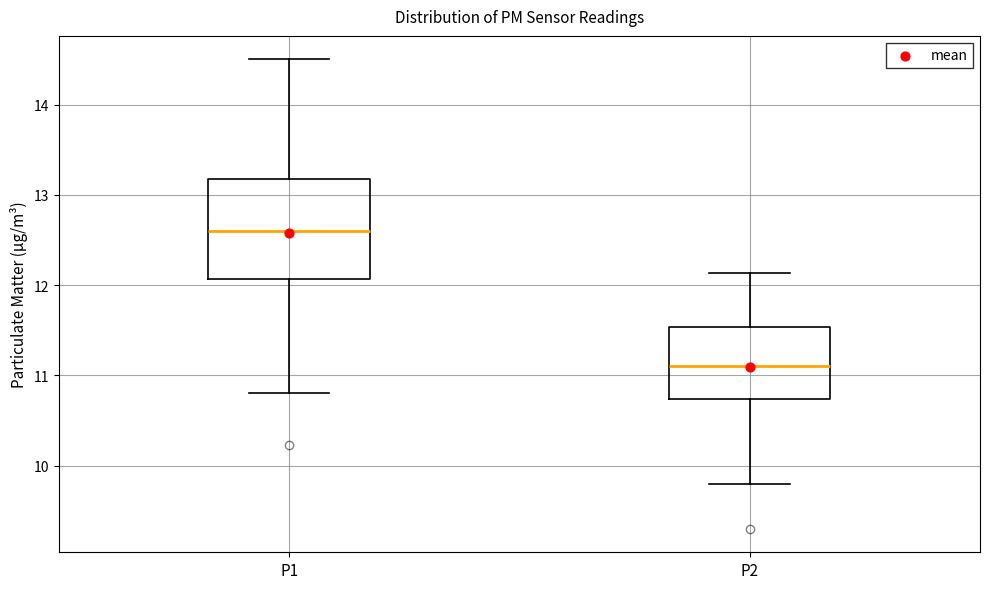

Which box has the lowest median line?

P2